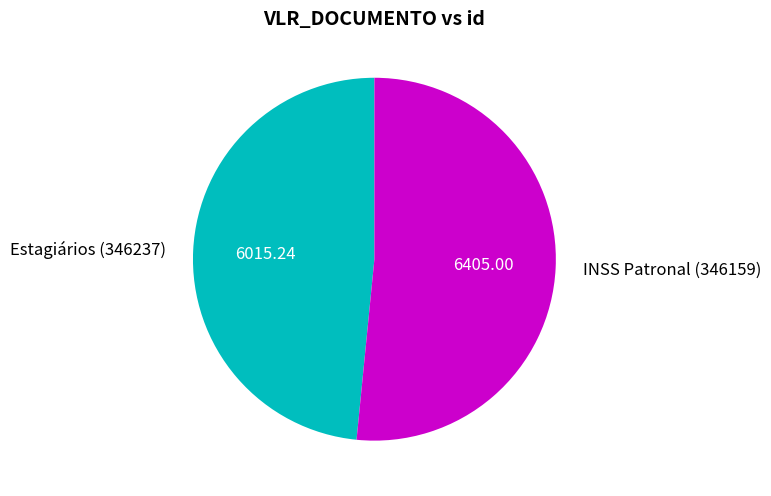

The INSS Patronal (346159) slice represents 59% of the pie. True or false?

False